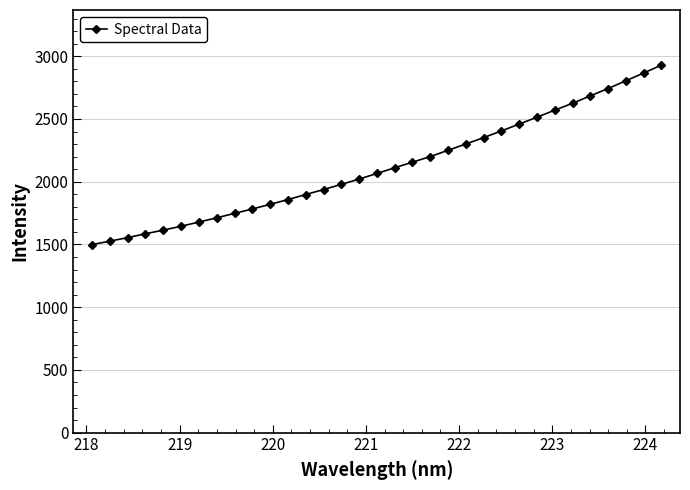

How many series are shown in this chart?

1